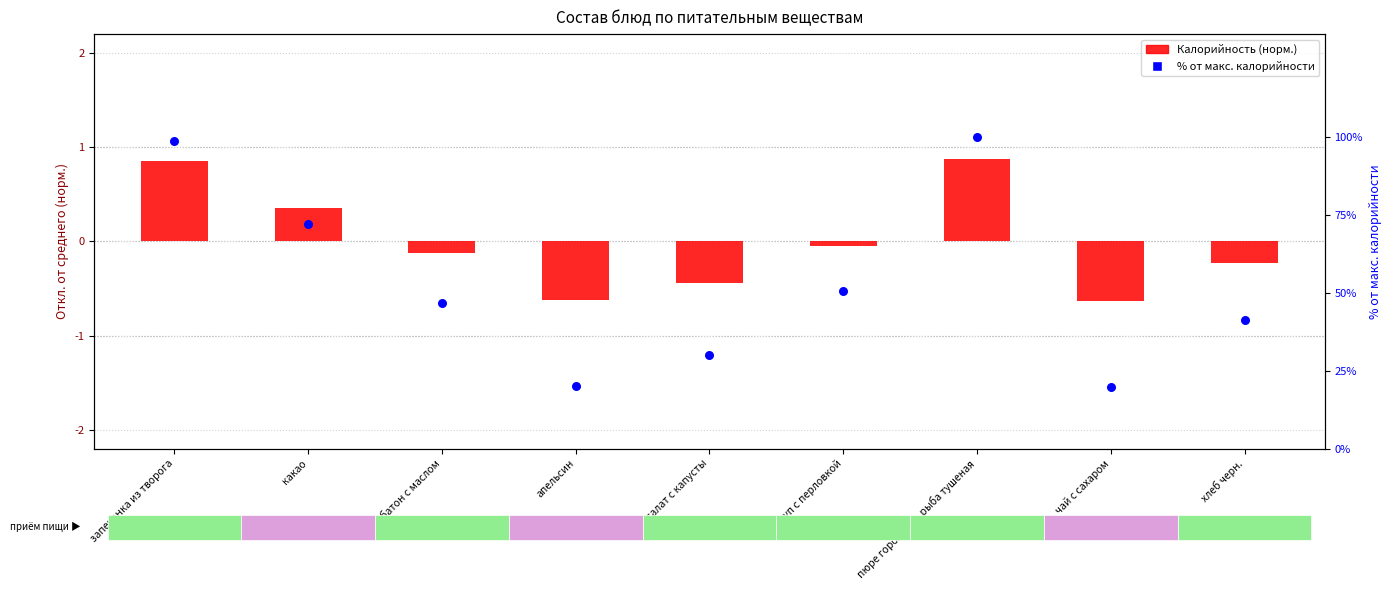

Which series reaches the maximum Y coordinate?

% от макс. калорийности